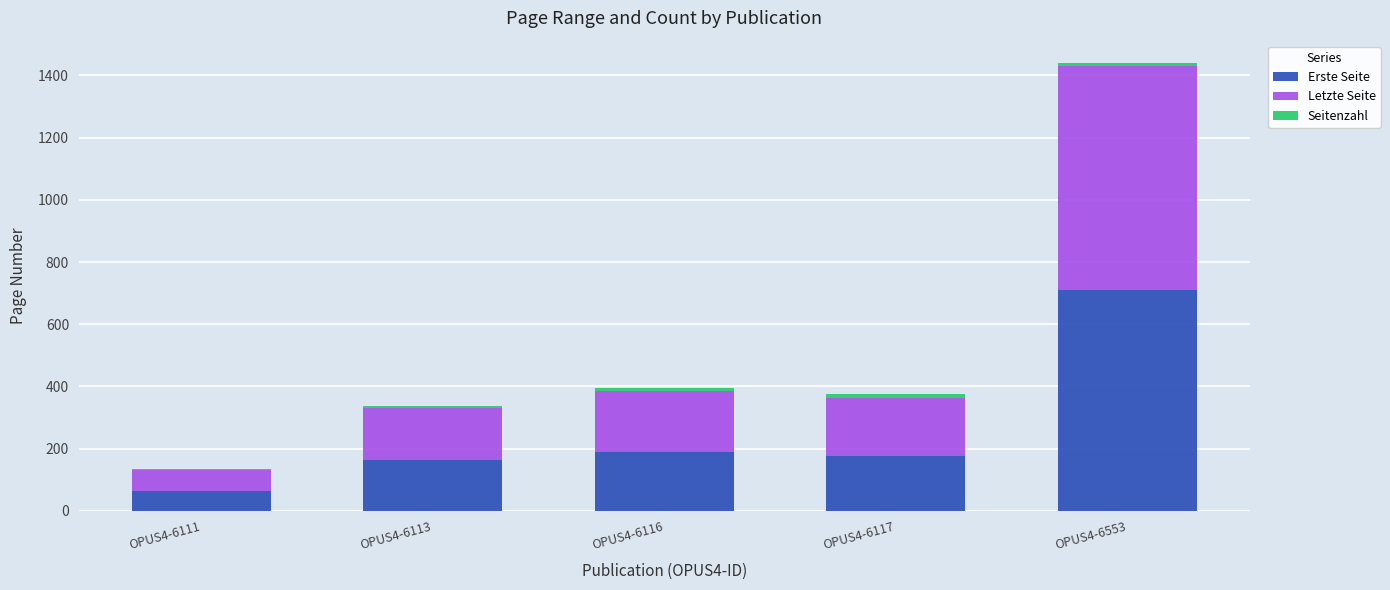

Does the chart contain stacked bars?

Yes